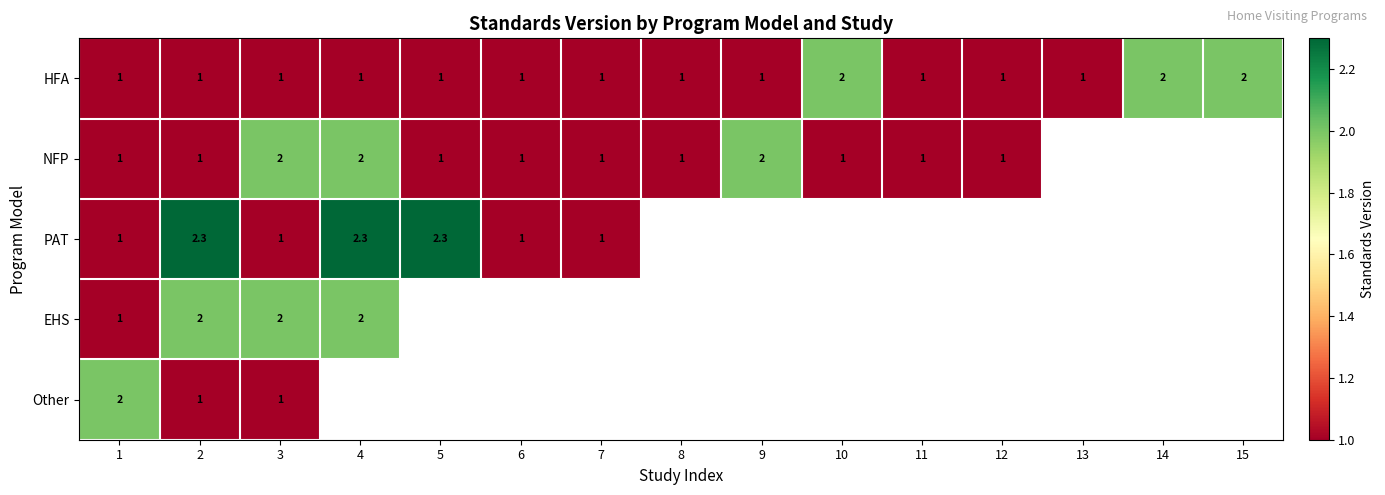

Is the value of PAT at 3 greater than the value of HFA at 14?

No